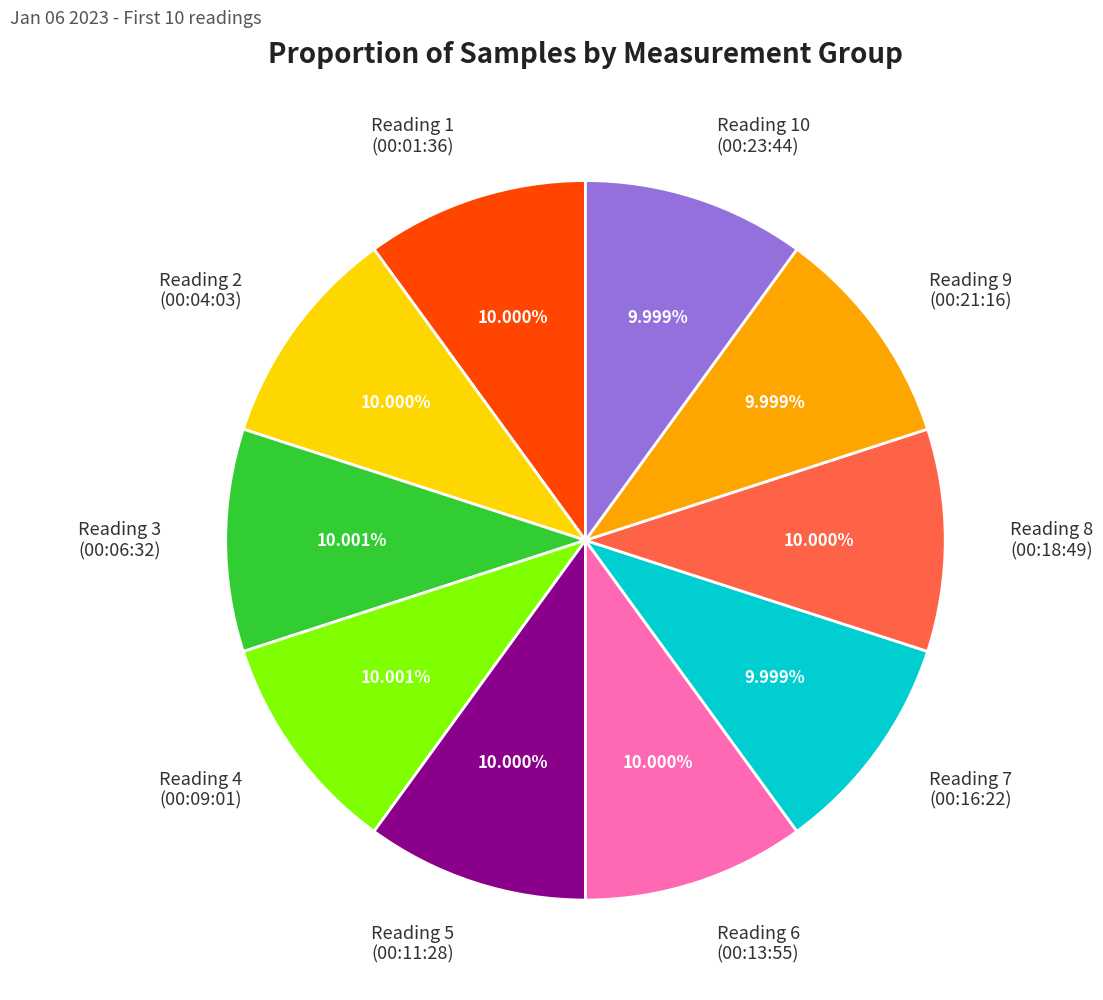

Approximately how many times larger is the value at Reading 5 (00:11:28) compared to Reading 1 (00:01:36)?

1.0